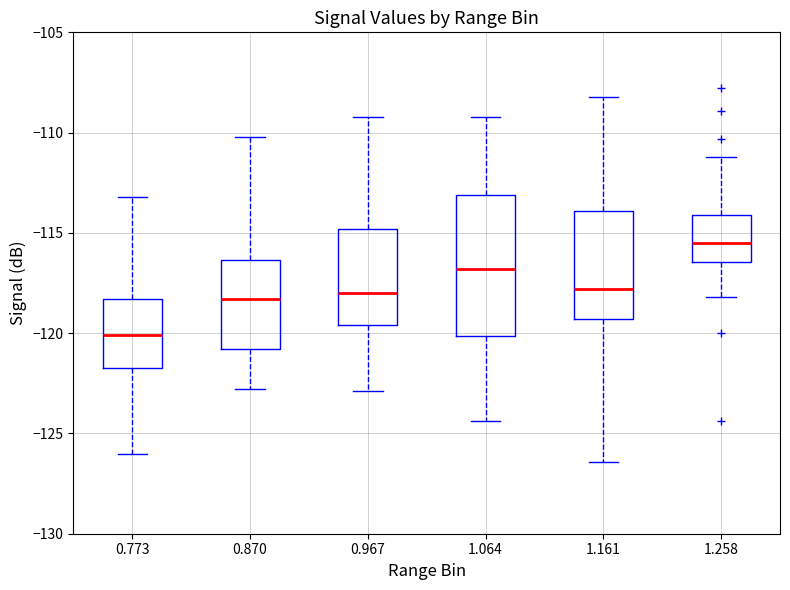

Where does the median line of the box at x = 0.773 sit on the y-axis? The values are not printed on the chart, so give them approximately, as read against the axis.

-120.0